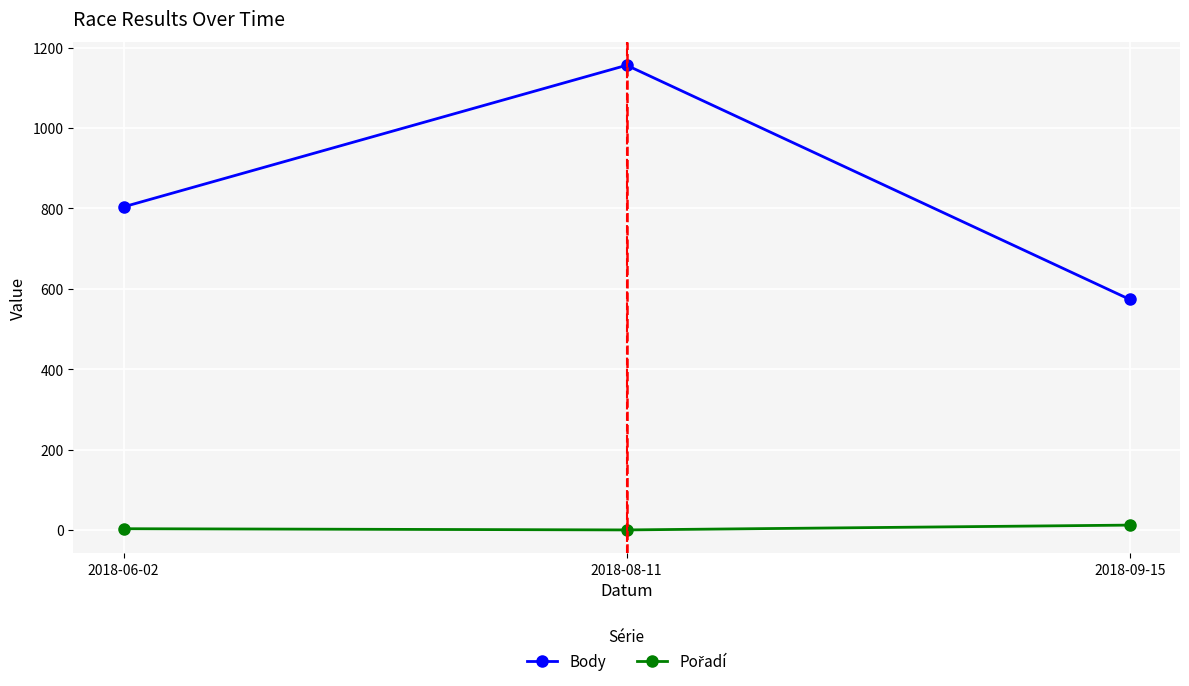

Between 2018-08-11 and 2018-09-15, which series saw the biggest shift?

Body